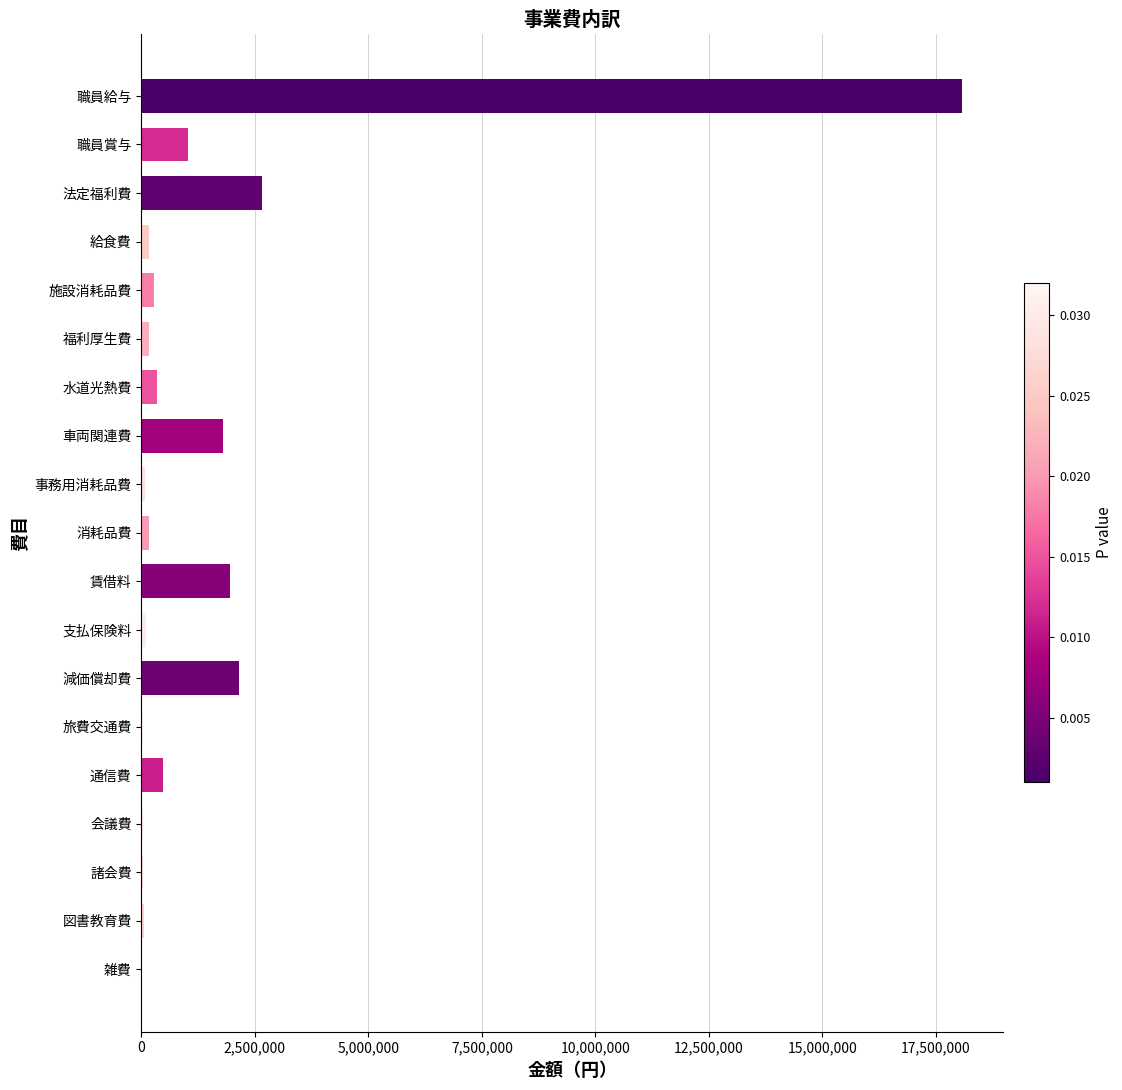

True or false: the data shows 3738550 at 減価償却費.

False